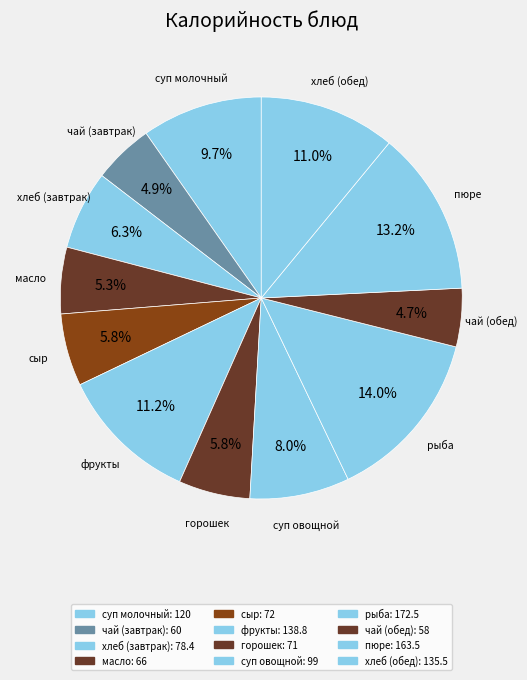

Combined, what portion of the pie is чай (завтрак) and суп овощной?

12.9%